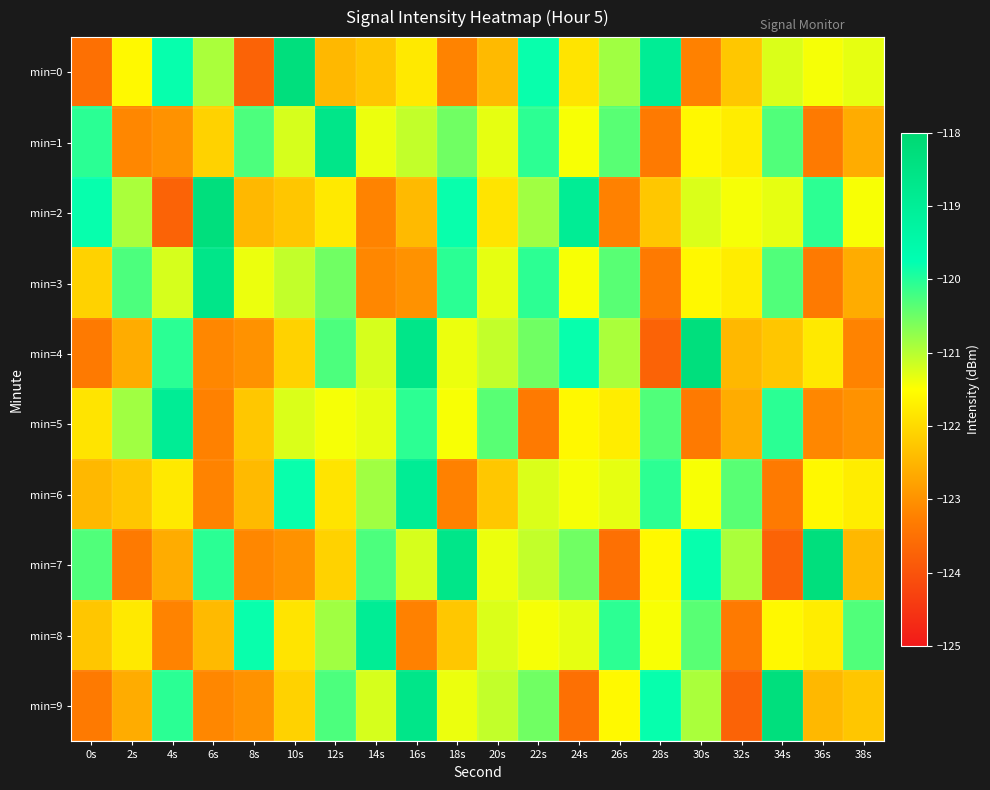

Which category has the lowest value across all series?

8s